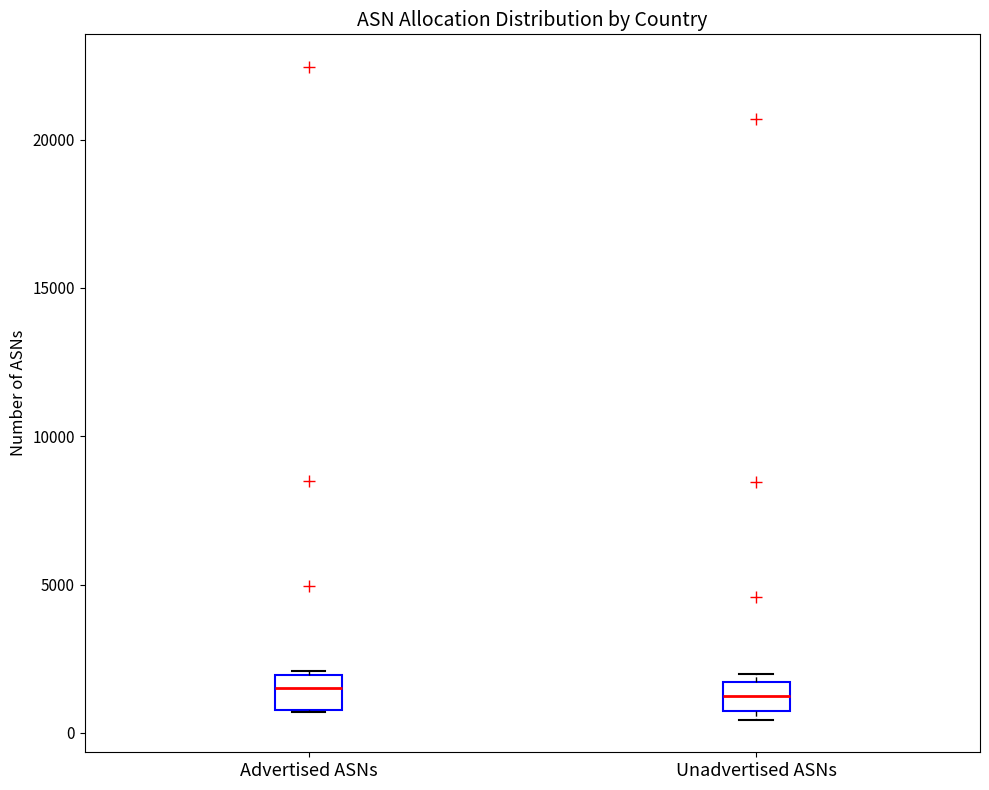

Where does the median line of the box for Advertised ASNs sit on the y-axis? The values are not printed on the chart, so give them approximately, as read against the axis.

1500